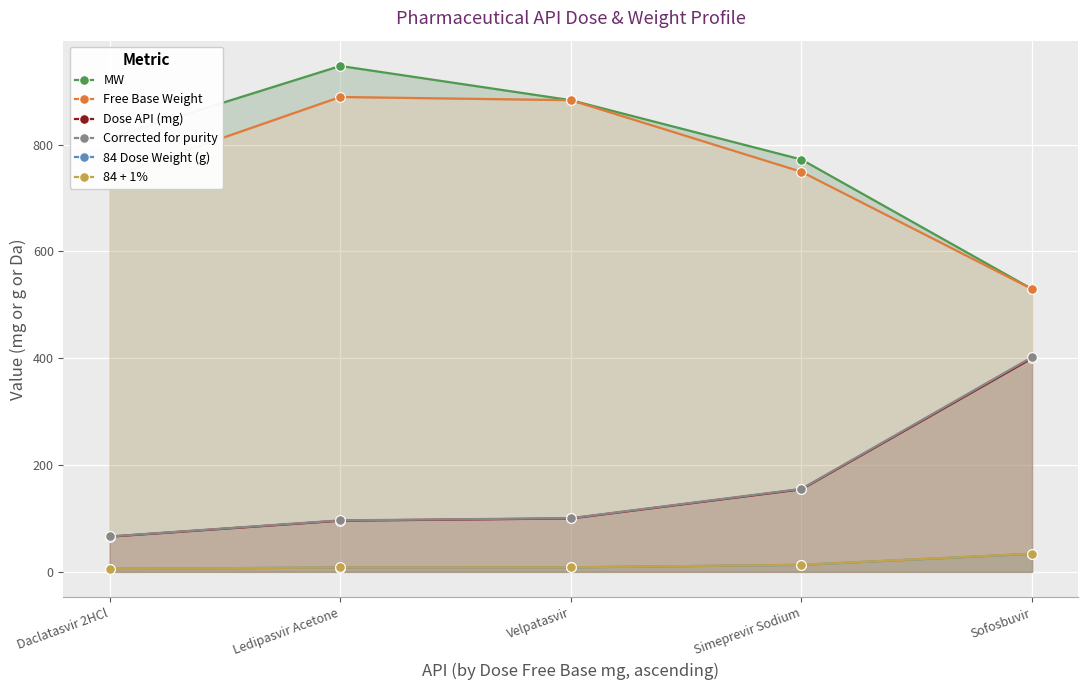

True or false: Corrected for purity and Free Base Weight intersect in this chart.

False